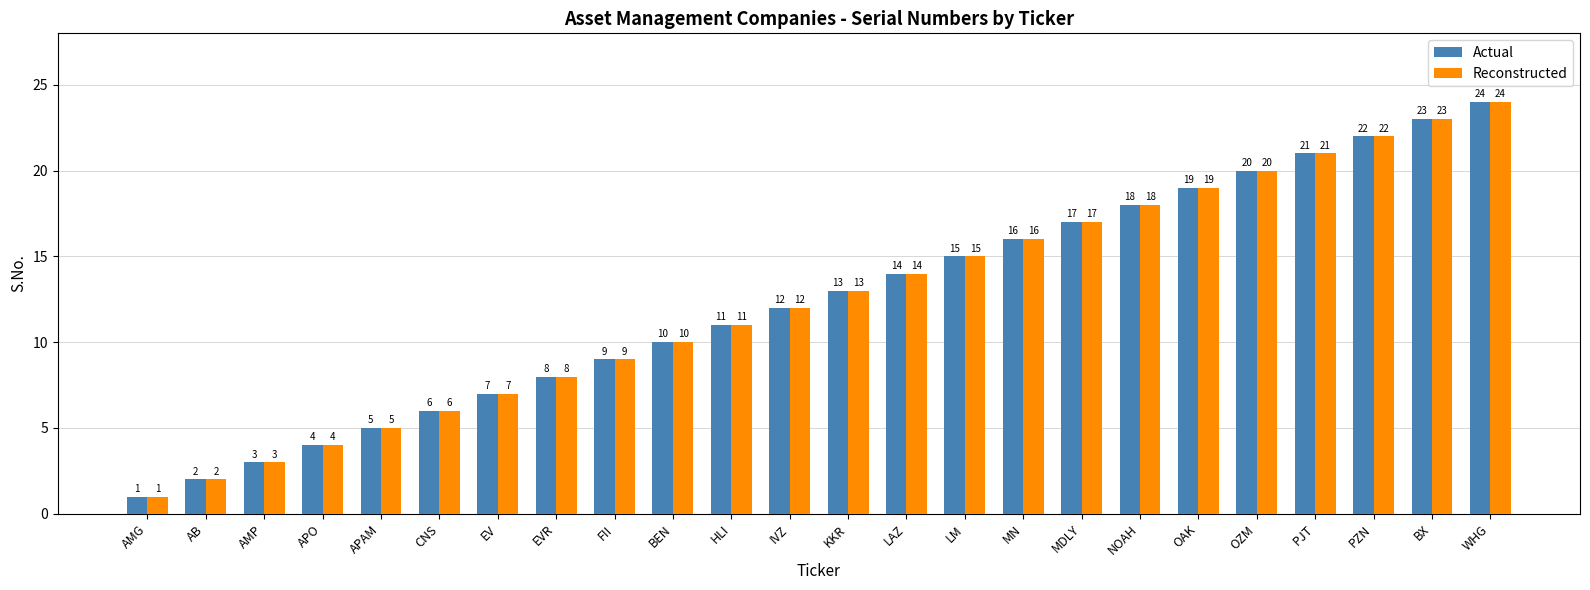

What is the sum of all Reconstructed values?

300